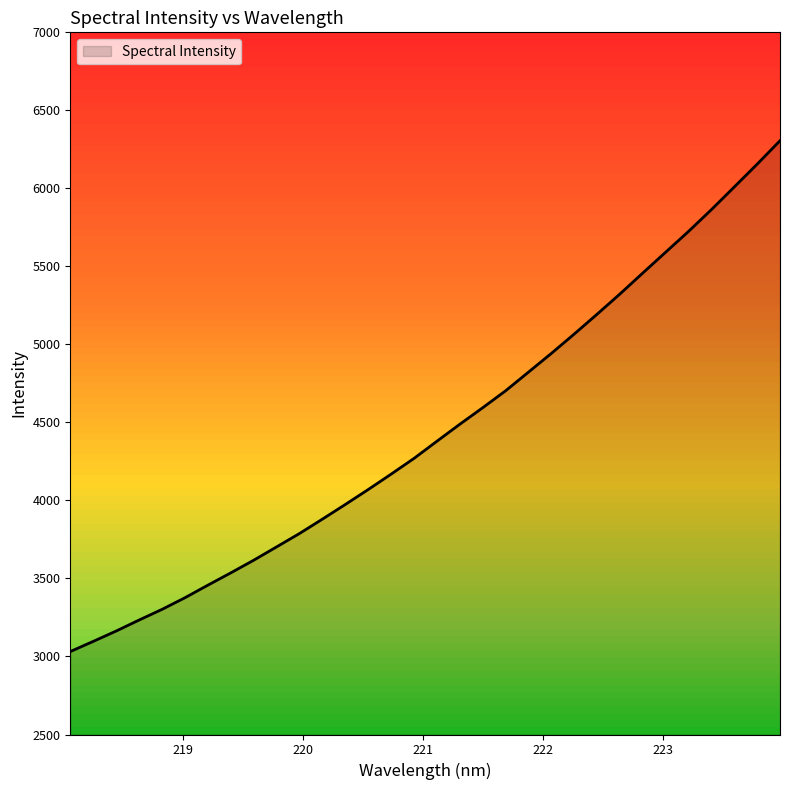

What is the difference between the maximum and minimum values?

3274.0